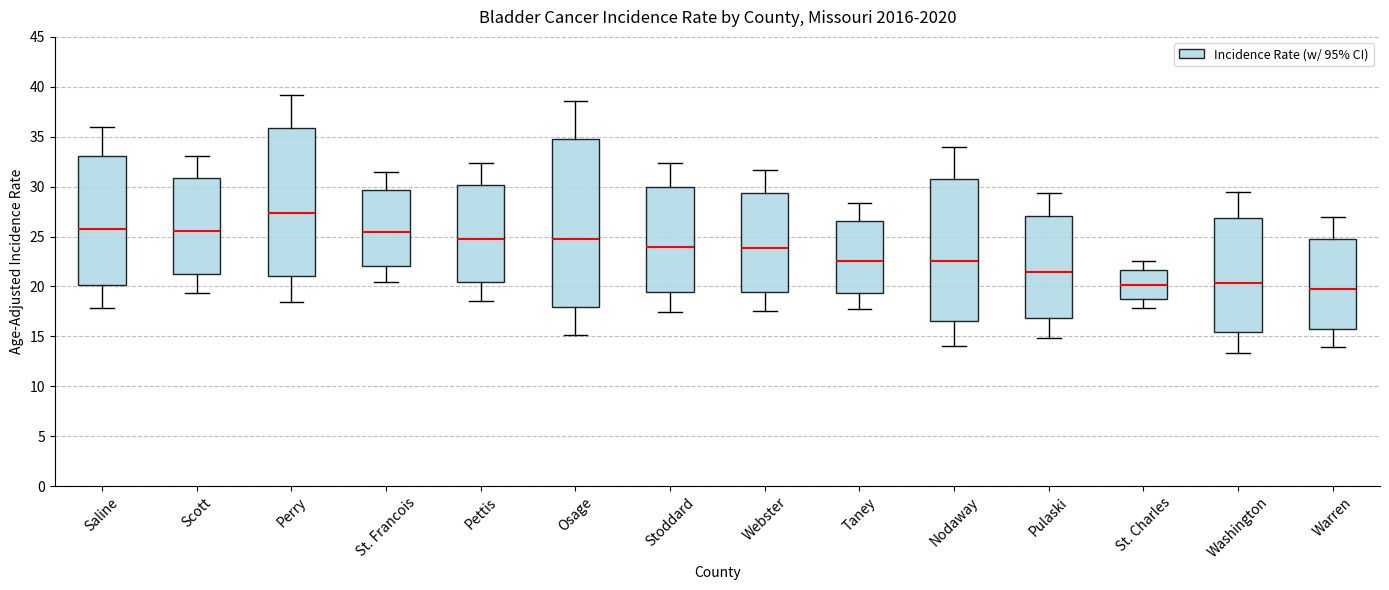

Where does the lower whisker of the box for Washington end on the y-axis? The values are not printed on the chart, so give them approximately, as read against the axis.

13.5